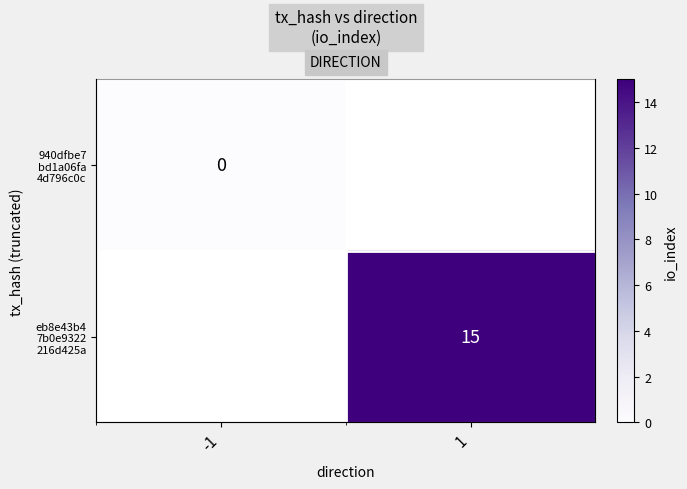

What is the maximum value shown in the chart?

15.0